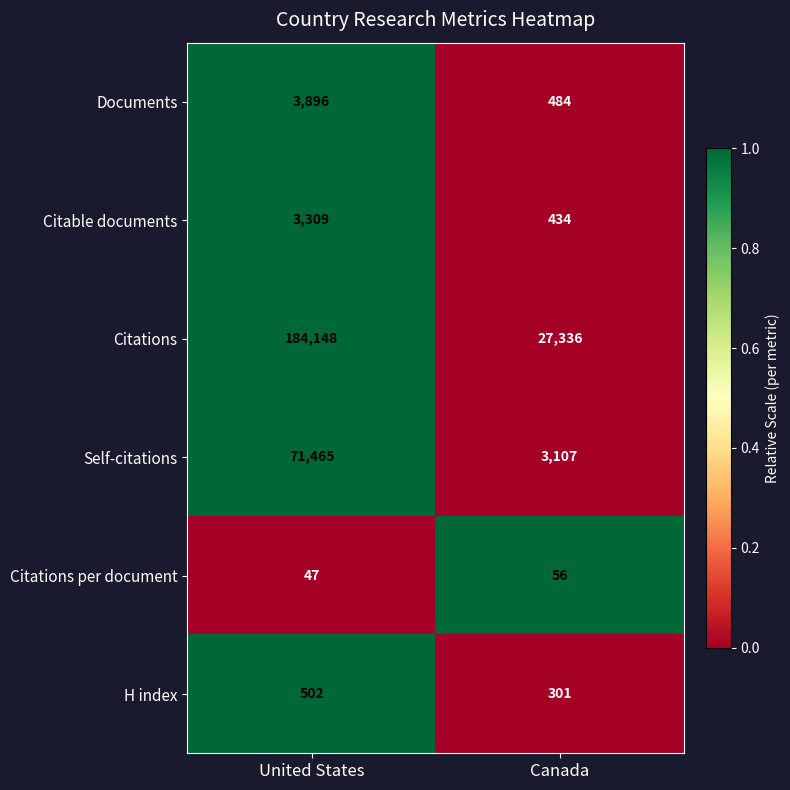

Reading left to right, list all the values displayed in this chart.

Documents: United States=3896	Canada=484
Citable documents: United States=3309	Canada=434
Citations: United States=184148	Canada=27336
Self-citations: United States=71465	Canada=3107
Citations per document: United States=47	Canada=56
H index: United States=502	Canada=301